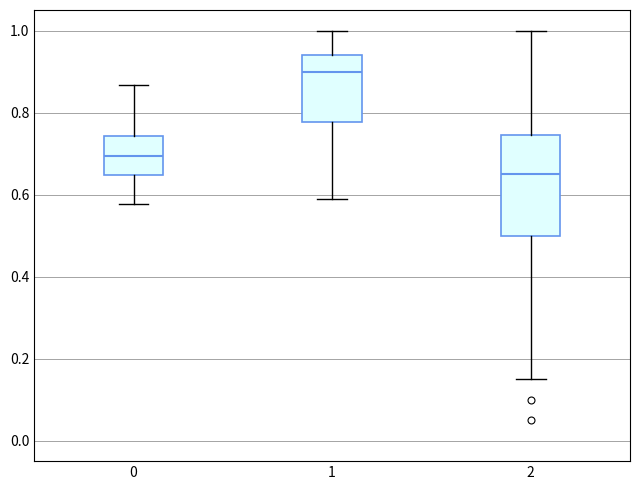

Reading left to right, transcribe this box plot: for each box, give where its median line is, the range the box spans, and where its two whiskers end, as read against the y-axis. The values are not printed on the chart, so give them approximately, as read against the axis.

0: median 0.70, box 0.64 to 0.74, whiskers 0.58 to 0.86
1: median 0.90, box 0.78 to 0.94, whiskers 0.60 to 1.00
2: median 0.66, box 0.50 to 0.74, whiskers 0.16 to 1.00